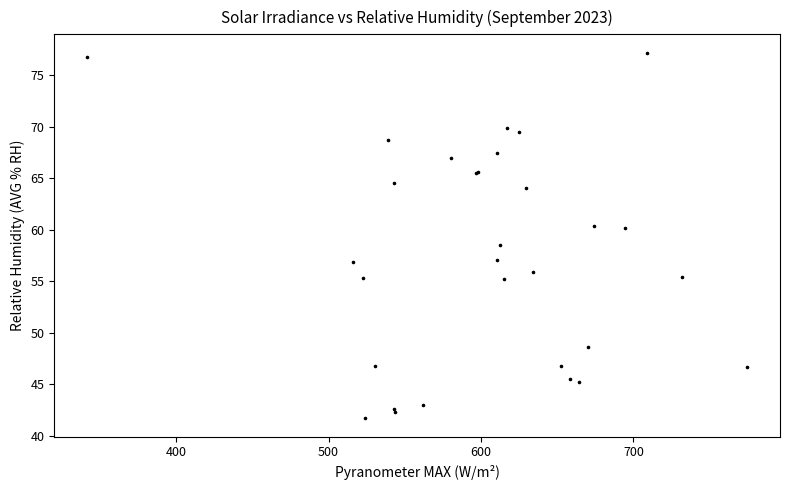

What Y value in the scatter plot is closest to 59?

58.5